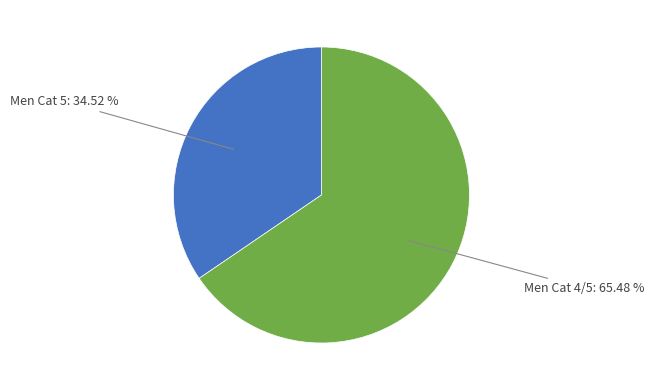

Does any single category account for the majority?

Yes